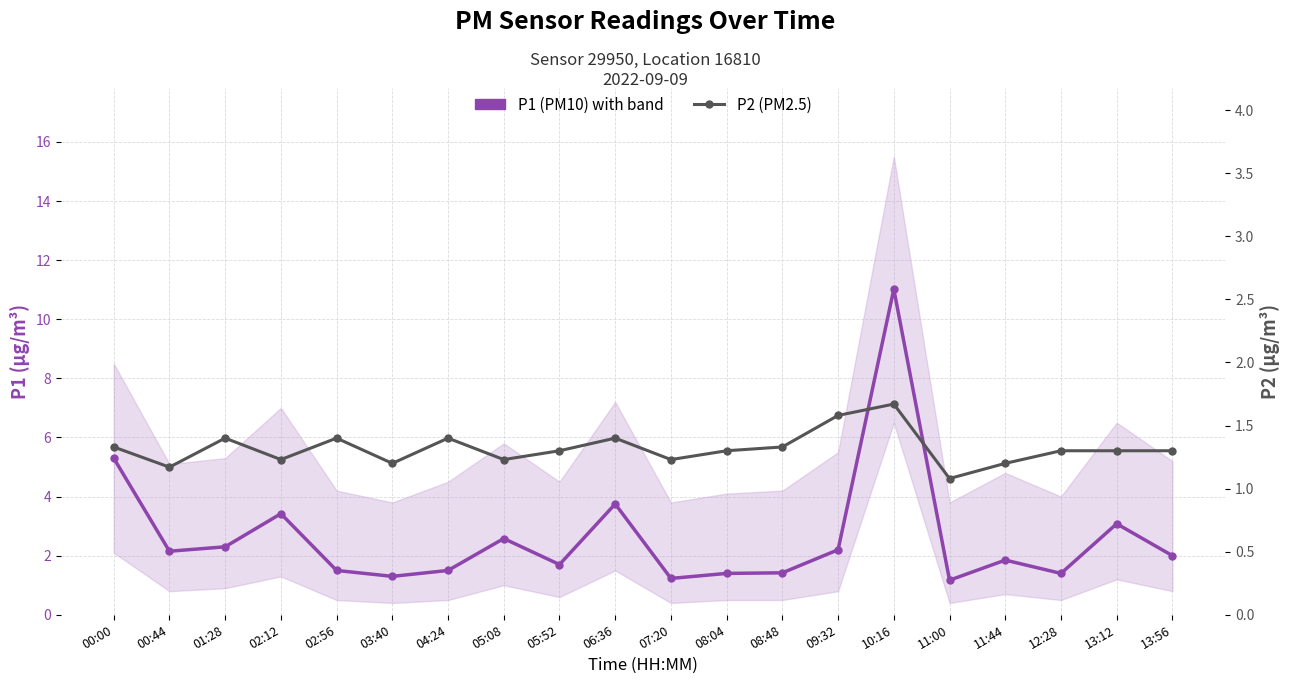

Between 05:08 and 11:00, which series saw the biggest shift?

P1 (PM10)